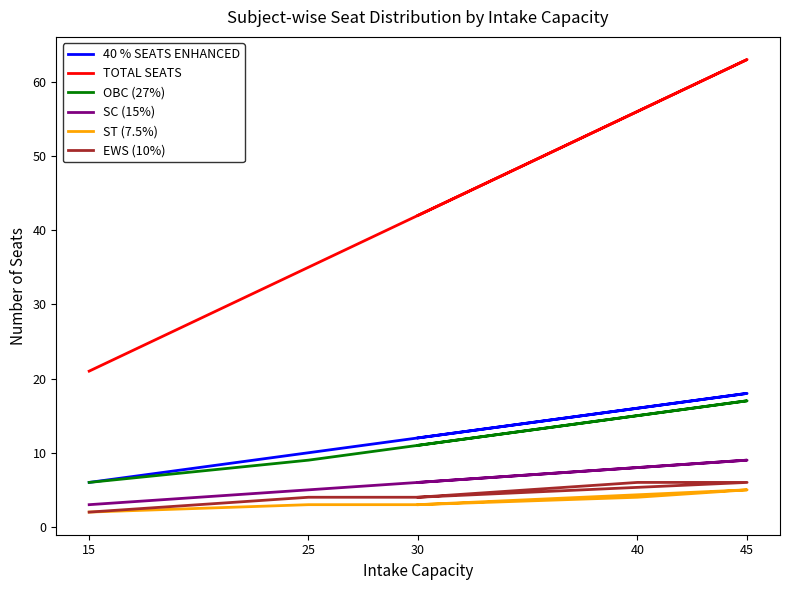

What is the maximum value shown in the chart?

63